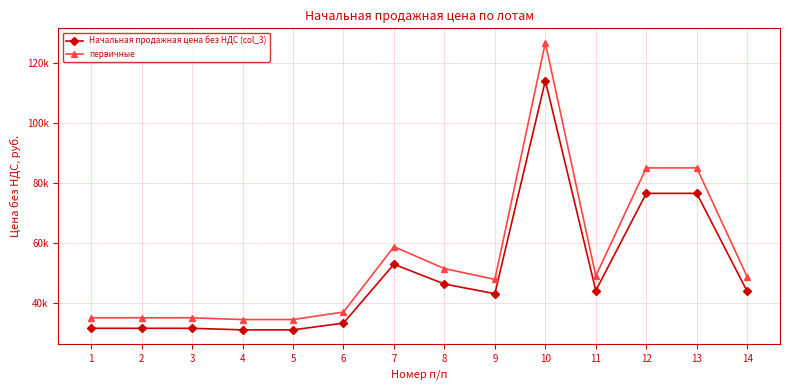

Does the chart have visible grid lines?

Yes